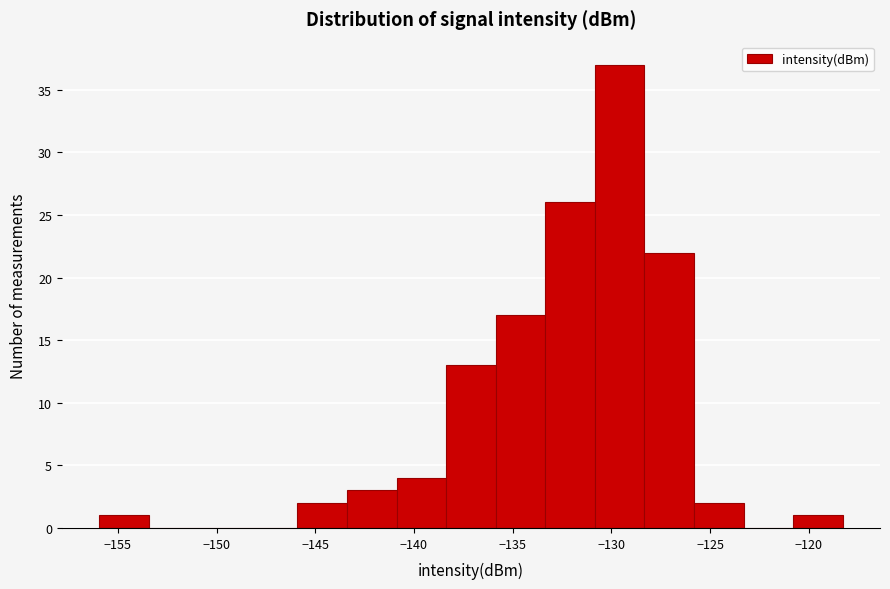

Reading left to right, transcribe this chart: for each bar, give the range it covers on the x-axis and its height. Neither the bar edges nor the heights are printed on the chart, so give them approximately, as read against the axes.

-156.0 to -153.5: 1
-153.5 to -151.0: 0
-151.0 to -148.5: 0
-148.5 to -146.0: 0
-146.0 to -143.5: 2
-143.5 to -141.0: 3
-141.0 to -138.5: 4
-138.5 to -136.0: 13
-136.0 to -133.5: 17
-133.5 to -131.0: 26
-131.0 to -128.5: 37
-128.5 to -126.0: 22
-126.0 to -123.5: 2
-123.5 to -121.0: 0
-121.0 to -118.5: 1